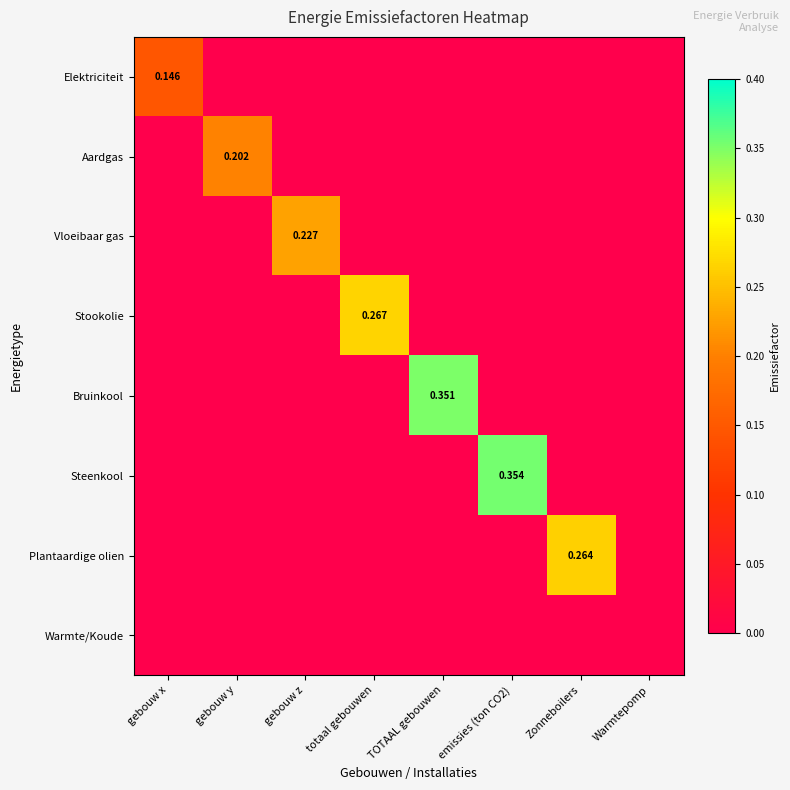

Is the value of Aardgas at gebouw x greater than the value of Vloeibaar gas at gebouw y?

No